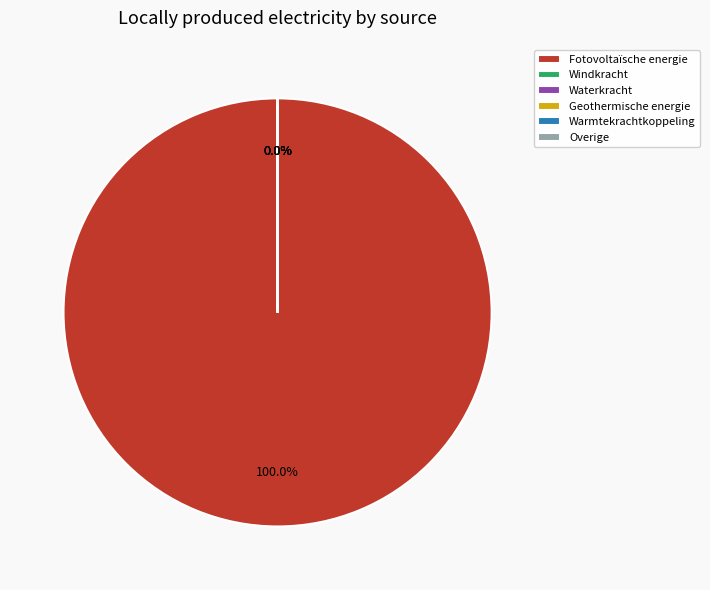

True or false: Fotovoltaïsche energie accounts for 90% of the total.

False